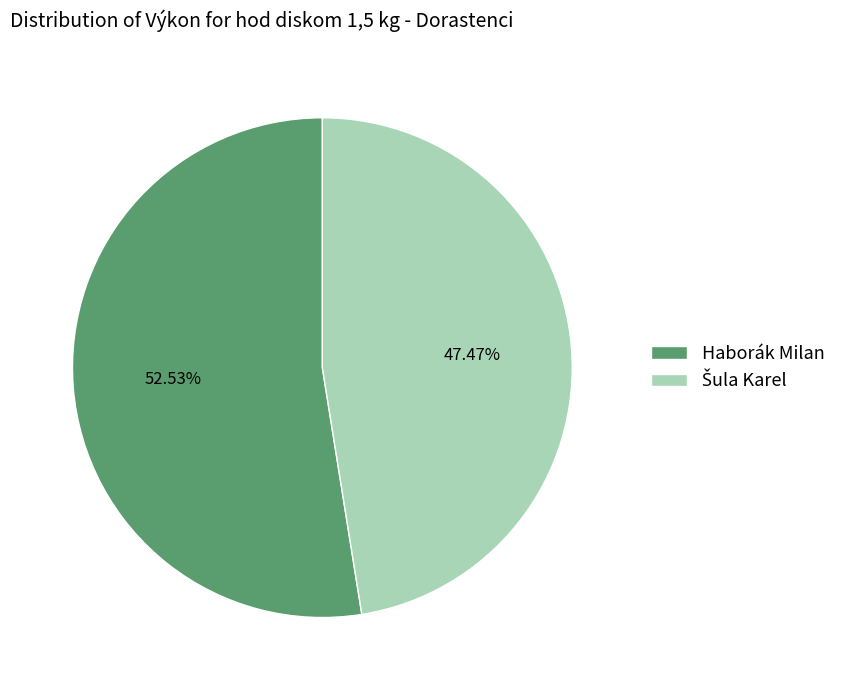

Which category accounts for the majority?

Haborák Milan